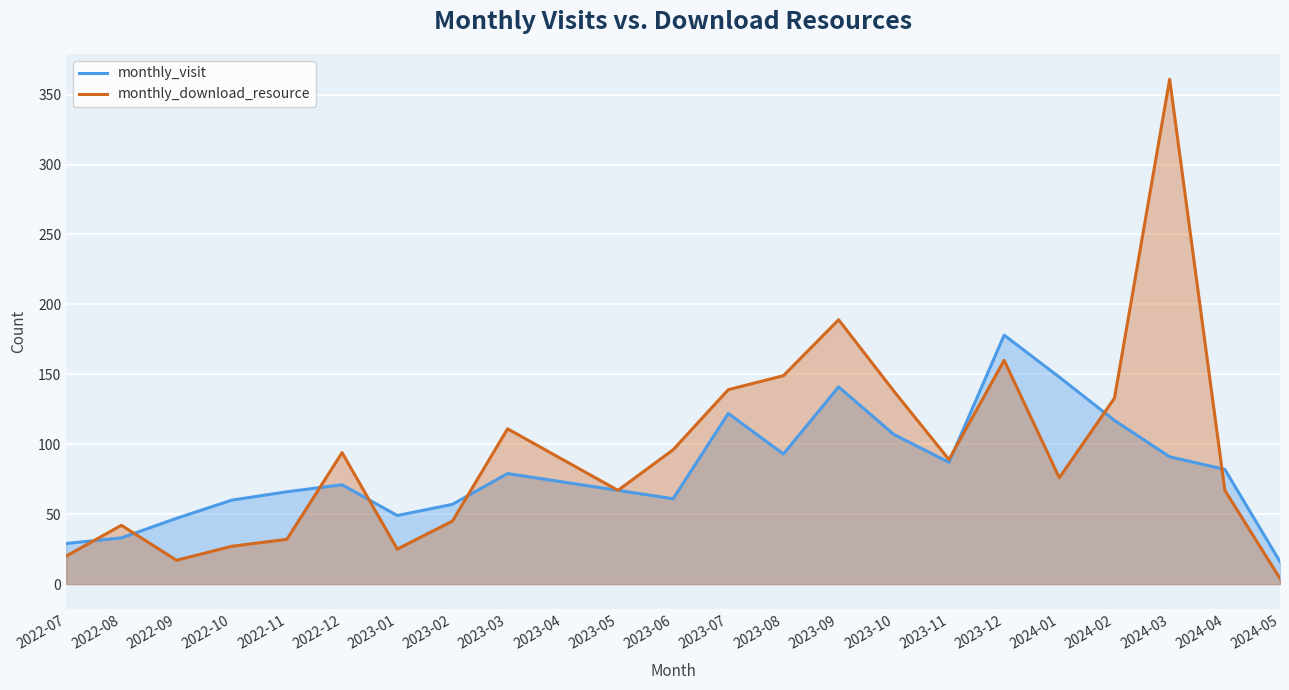

Does the chart display data point markers on the line(s)?

No